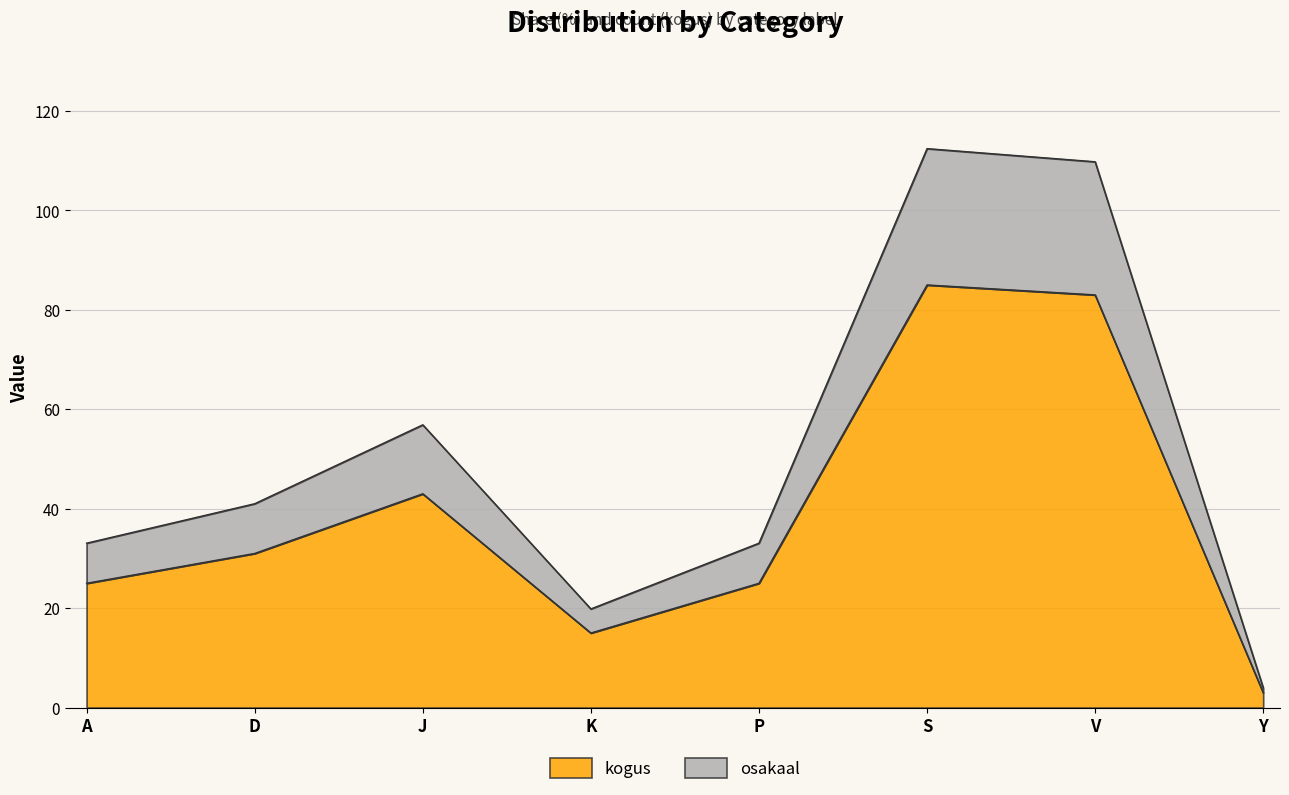

Reading left to right, list all the values displayed in this chart.

kogus: A=25.0	D=31.0	J=43.0	K=15.0	P=25.0	S=85.0	V=83.0	Y=3.0
osakaal: A=33.1	D=41.0	J=56.9	K=19.8	P=33.1	S=112.4	V=109.8	Y=4.0